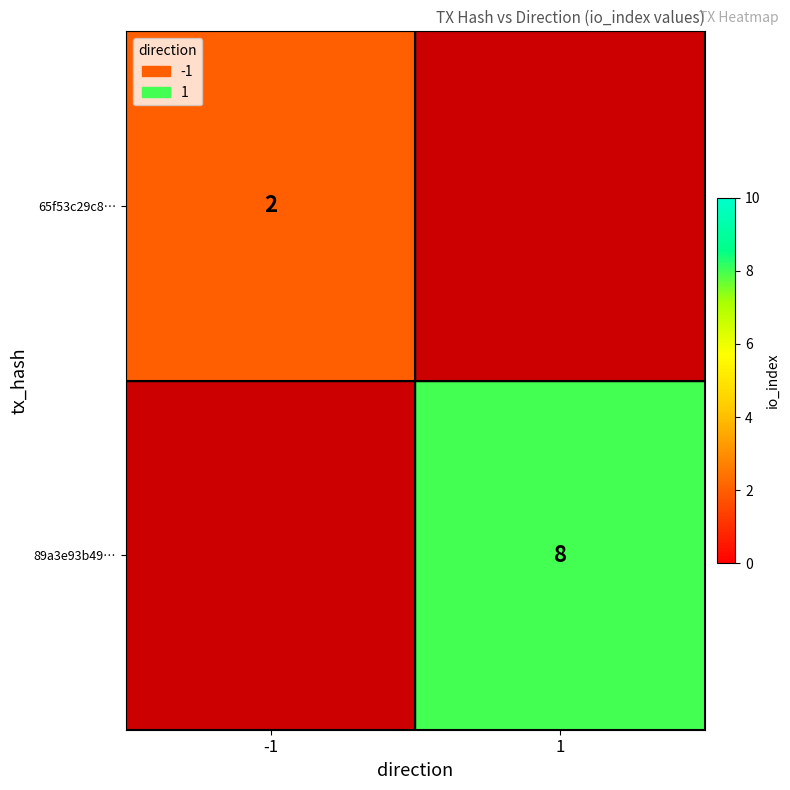

True or false: 89a3e93b49… has a value of 13 at 1.

False